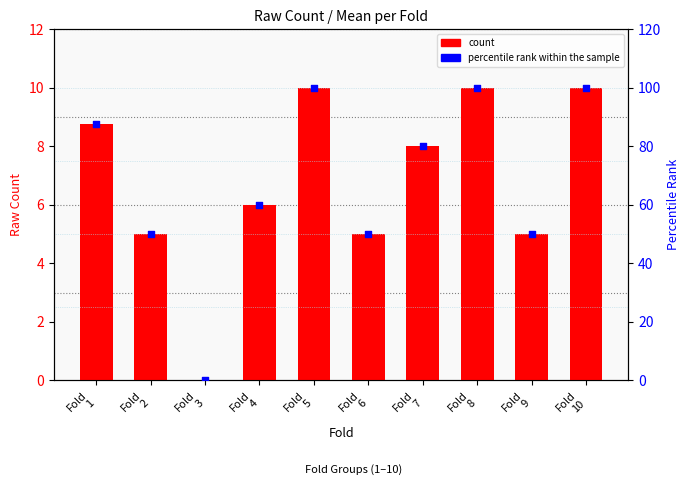

Which series has the largest total across all categories?

percentile rank within the sample